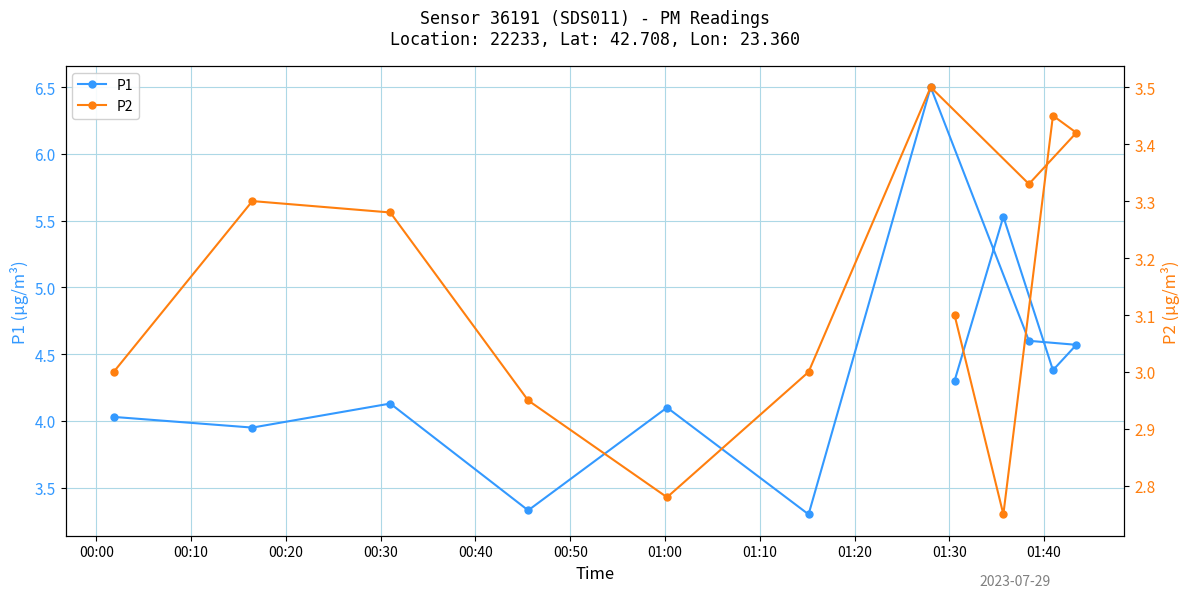

True or false: P1 and P2 intersect in this chart.

False